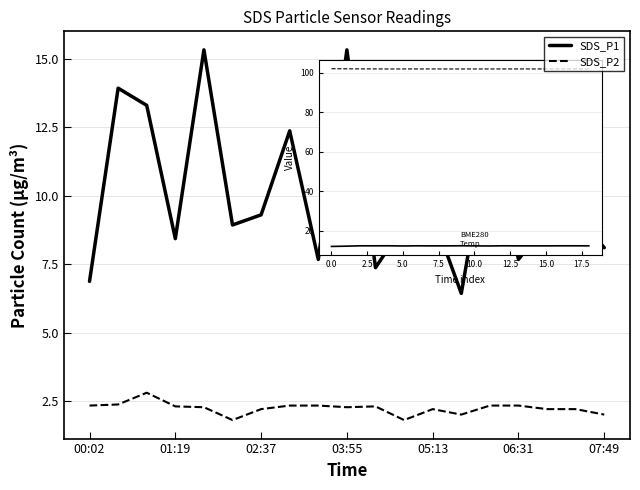

How many lines are shown in the chart?

2